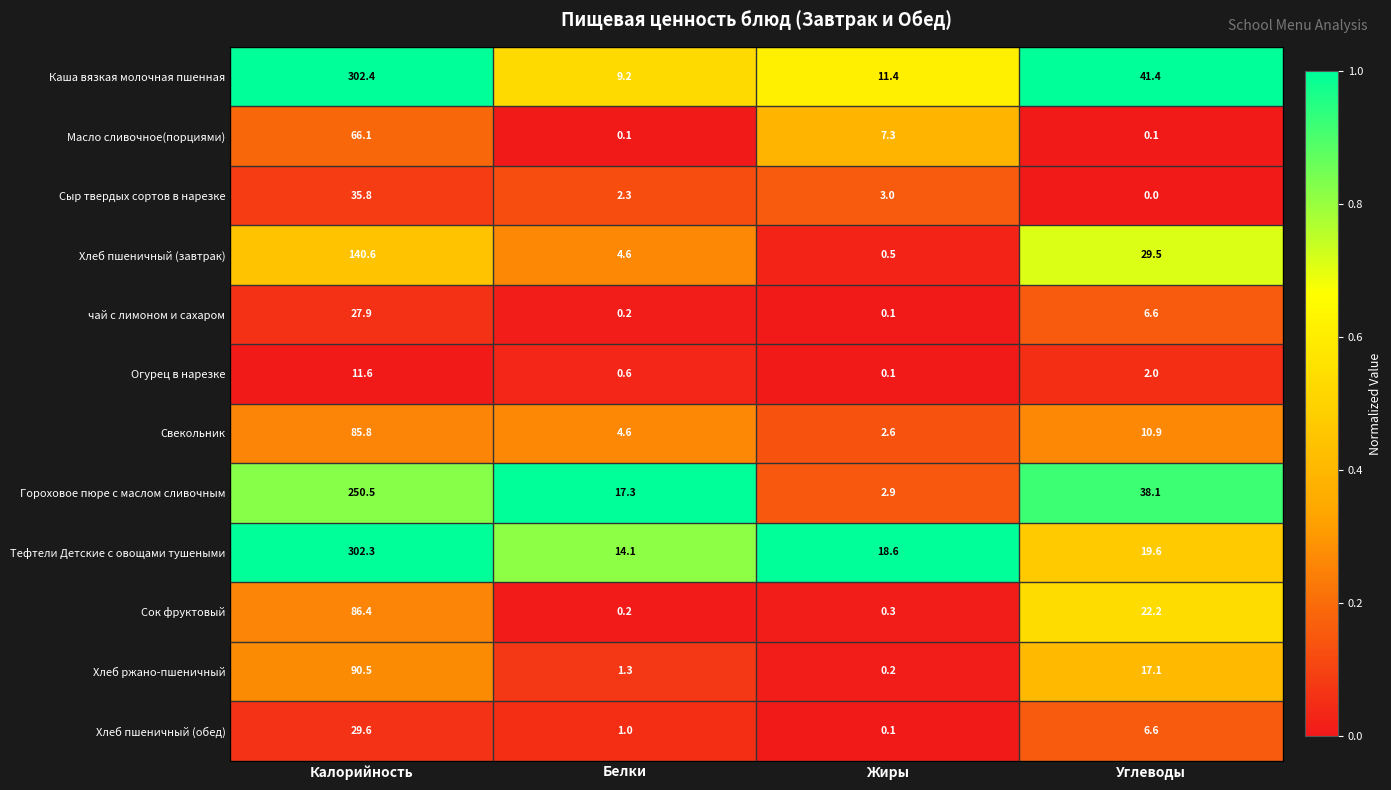

Which series has the largest total across all categories?

Каша вязкая молочная пшенная